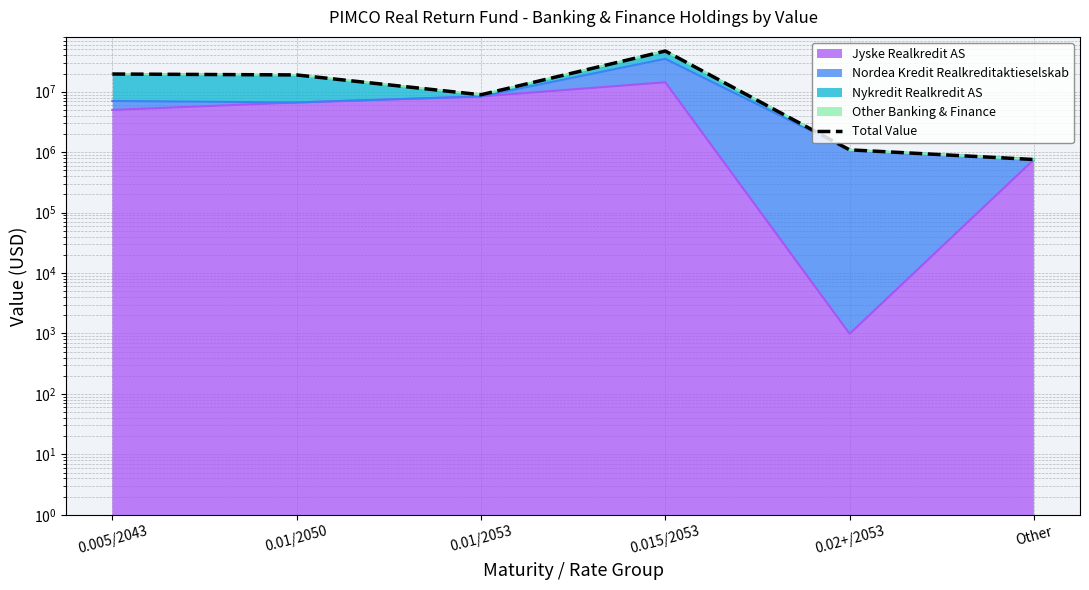

What is the difference between the values at 0.01/2053 and 0.02+/2053?

7821001